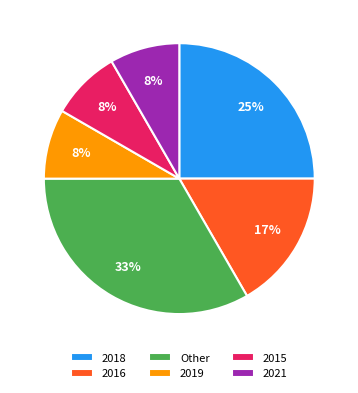

Is it true that 2021 is 8% of the pie?

True